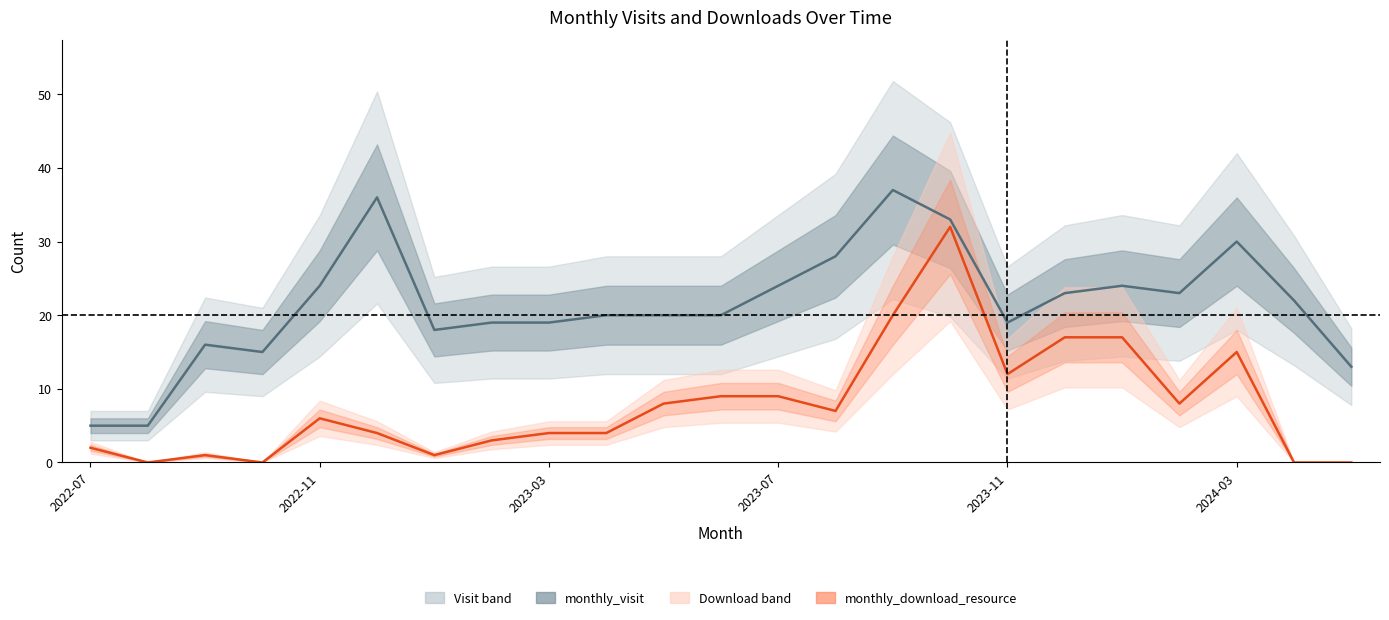

Which series changed the most between 8 and 21?

monthly_download_resource